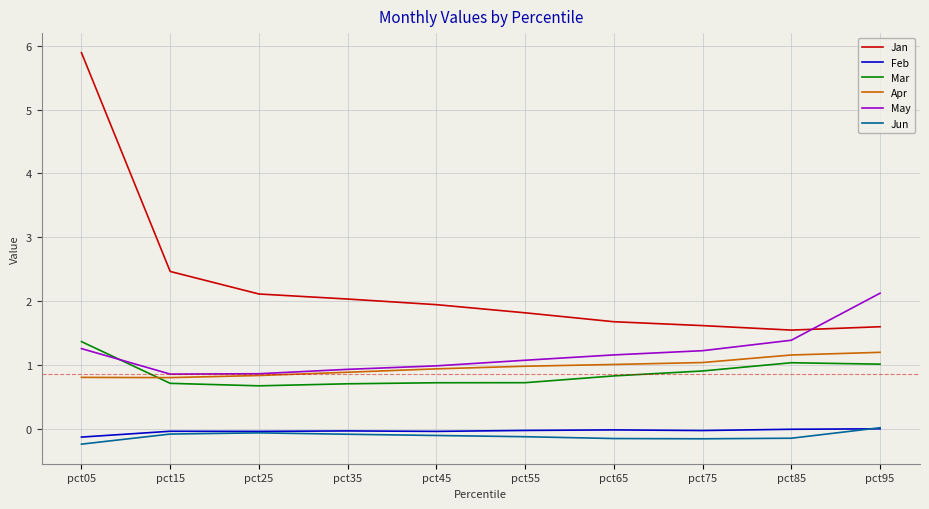

What is the difference between the maximum and minimum values in the Jan series?

4.3